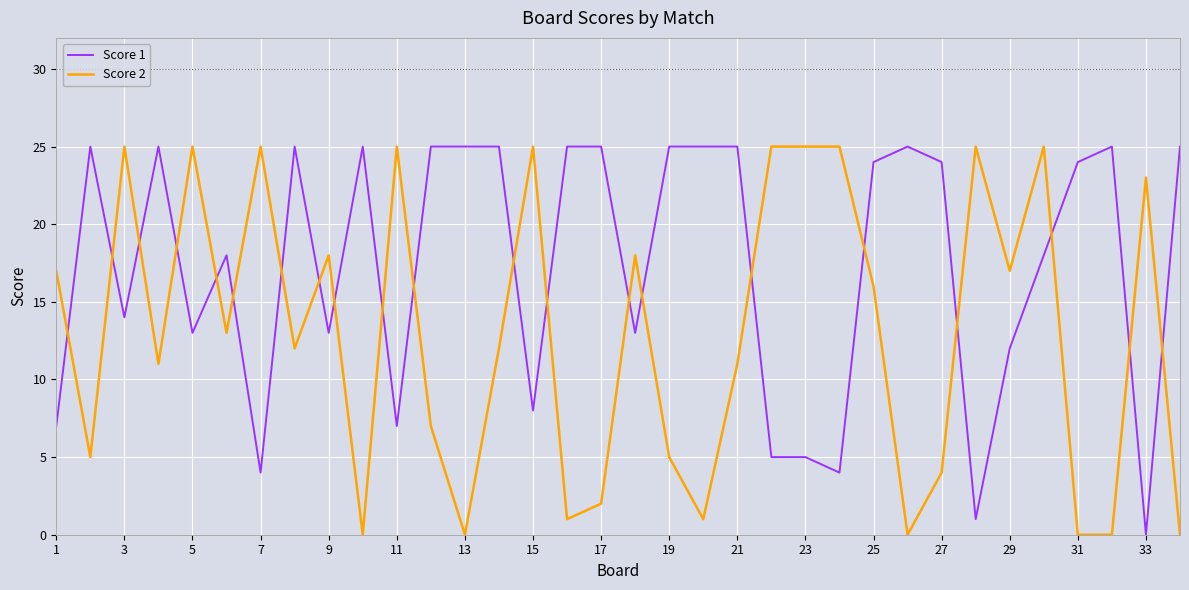

Rank the series by their average value, from lowest to highest.

Score 2, Score 1